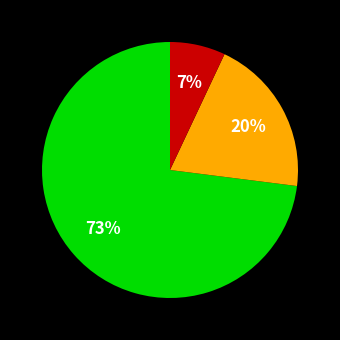

To the nearest percent, what is the average slice percentage?

33%